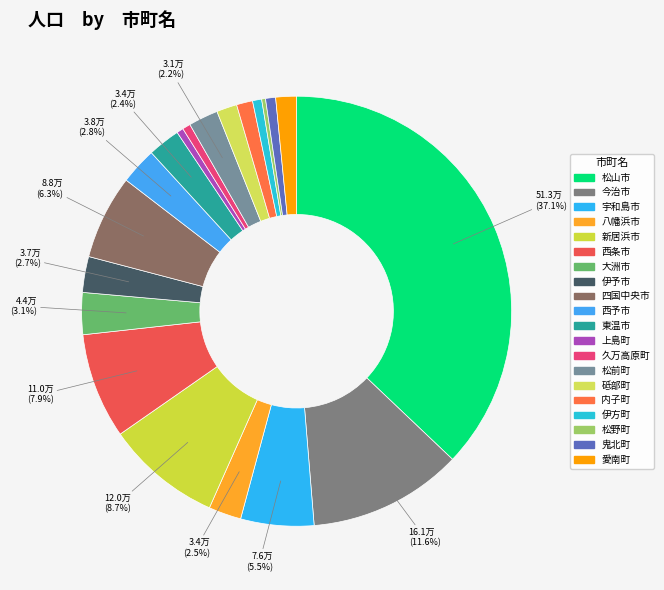

Does 松前町 represent more than half of the total?

No